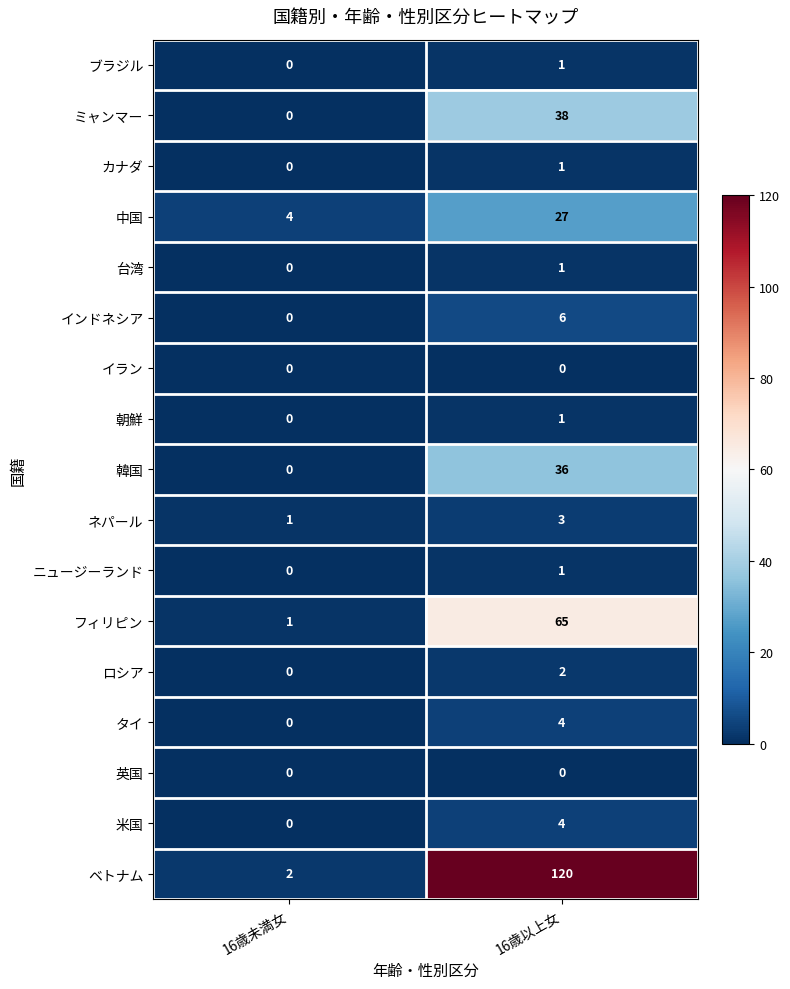

What is the difference between the highest and lowest values at 16歳以上女?

120